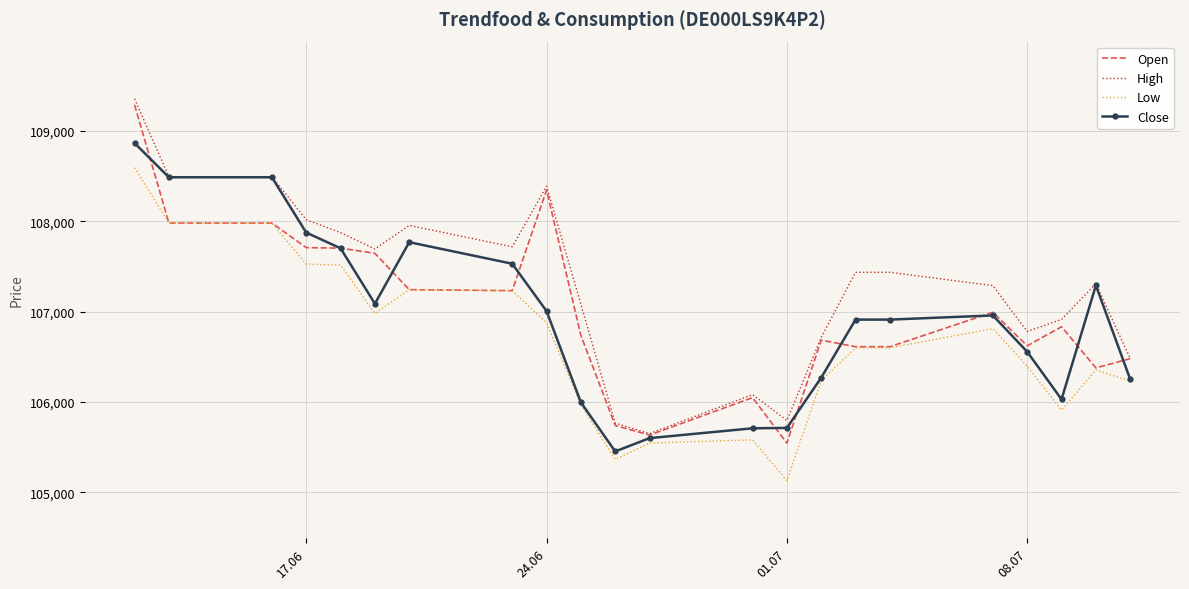

What is the maximum value for High?

109353